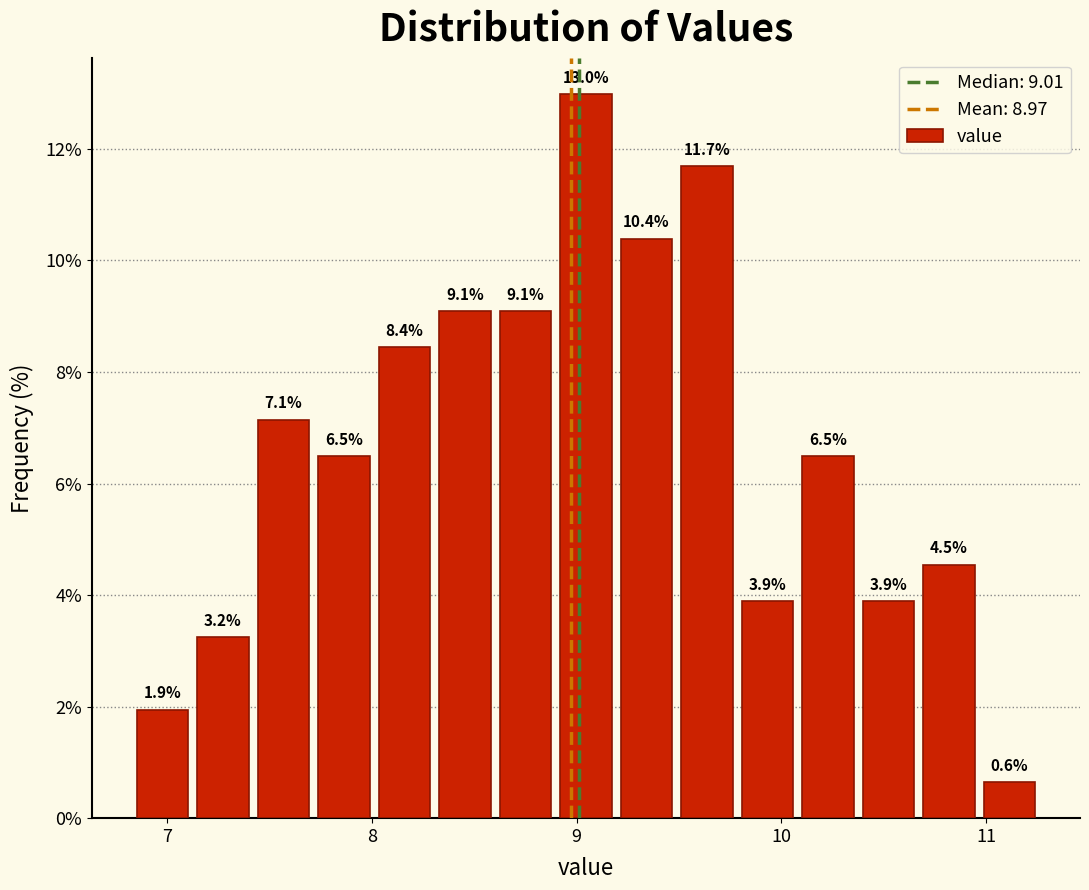

Read against the x-axis, roughly where is the centre of the tallest bar?

9.0